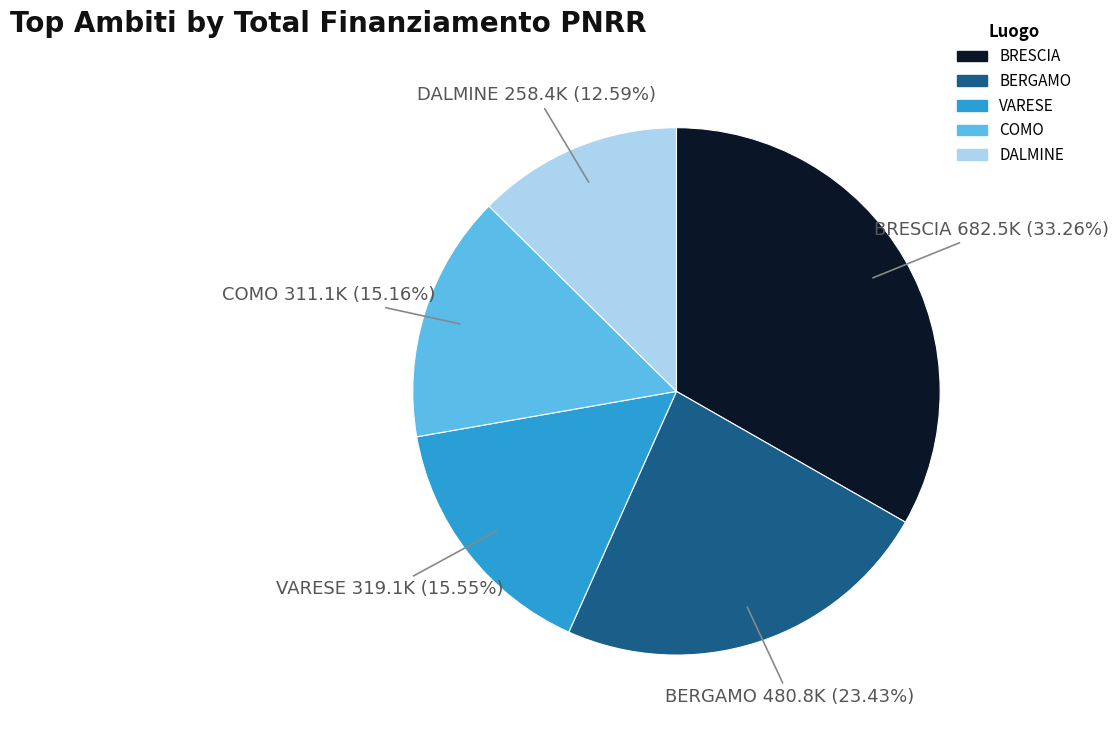

Is there any slice that represents more than half of the pie?

No